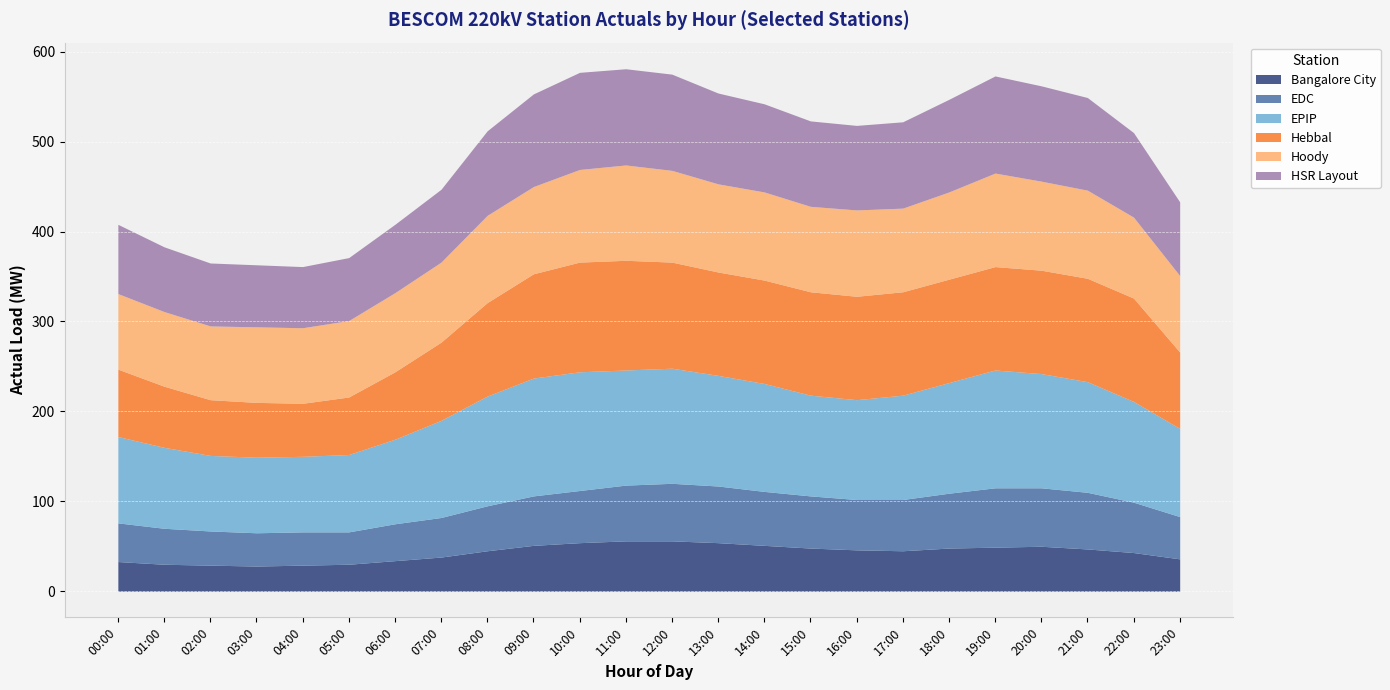

What are all the series names shown in the legend?

Bangalore City, EDC, EPIP, Hebbal, Hoody, HSR Layout